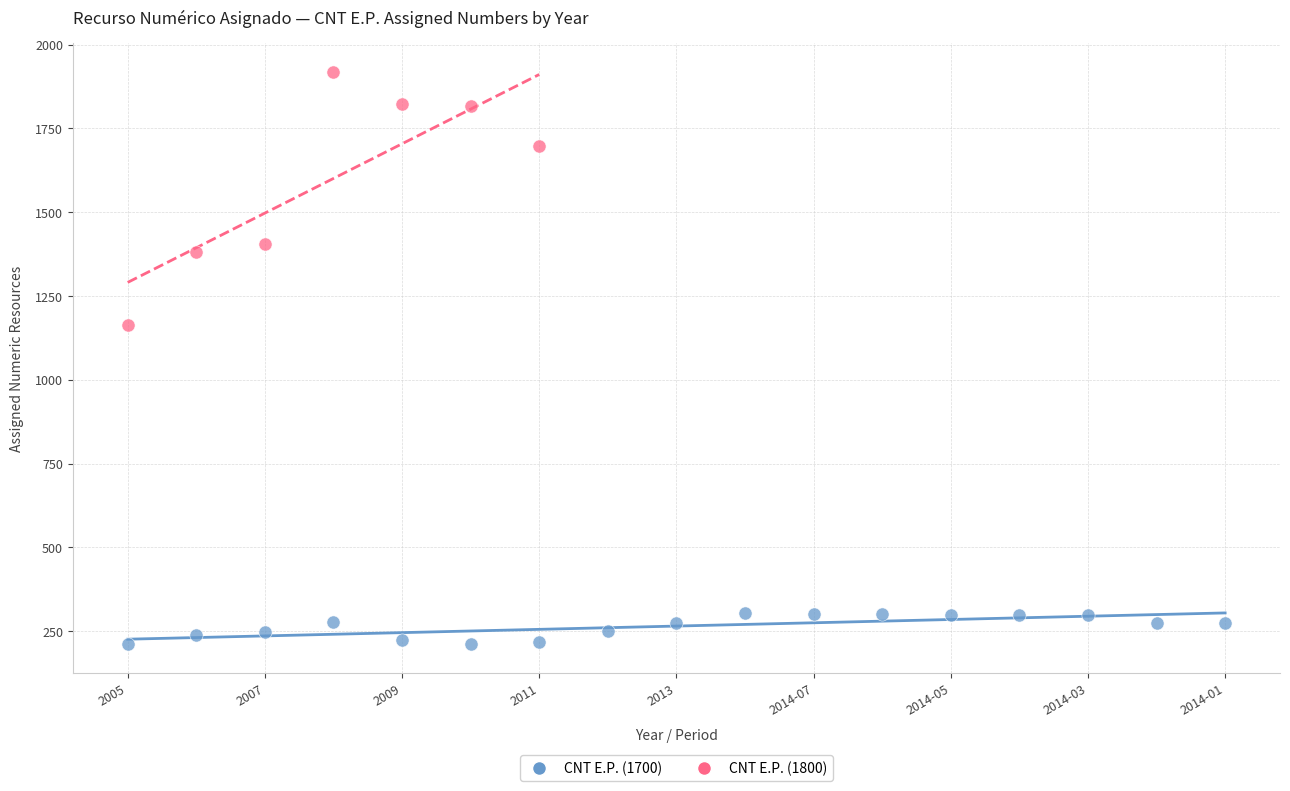

Which series has the largest Y range (max minus min)?

CNT E.P. (1800)